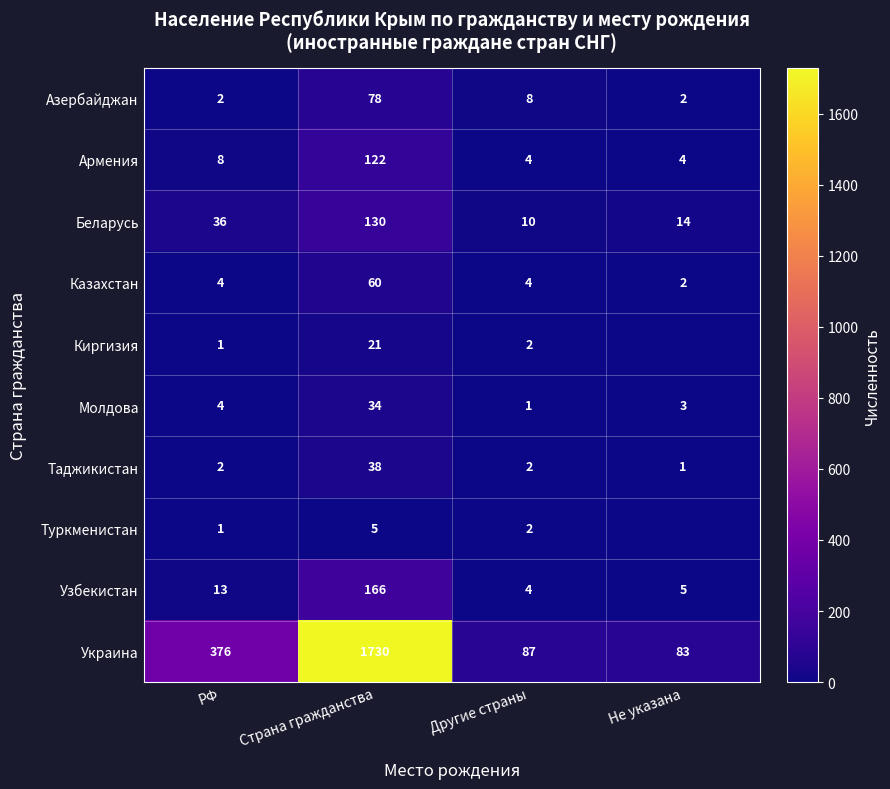

How many values in the Молдова series are below 4?

2